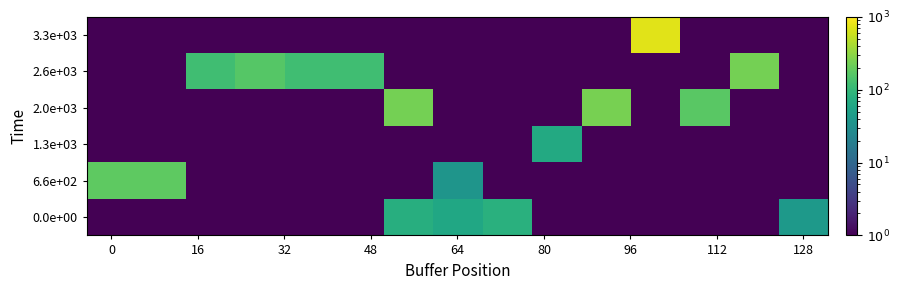

Which category has the highest value across all series?

11